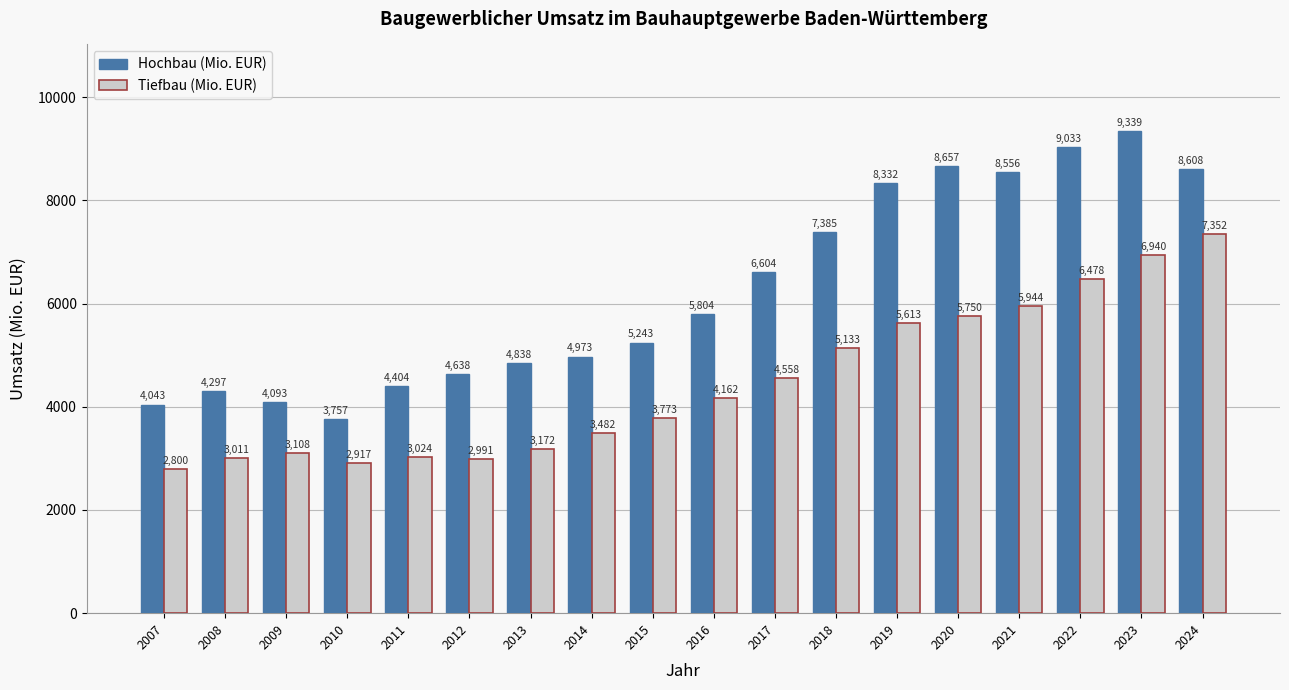

Which series changed the most between 2012 and 2020?

Hochbau (Mio. EUR)